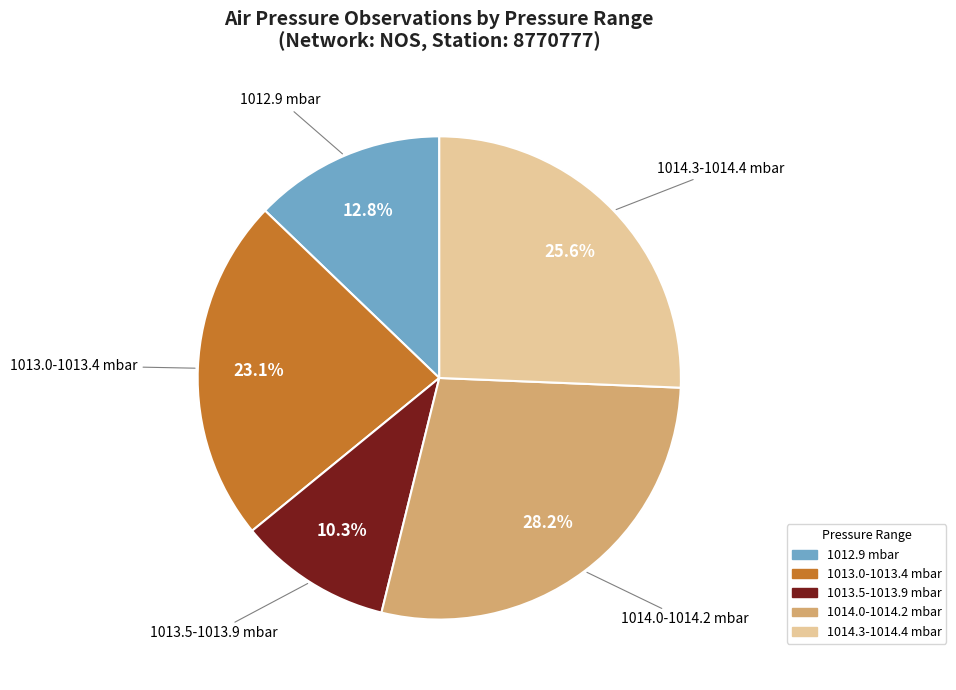

What percentage is NOT represented by 1013.0-1013.4 mbar?

76.9%